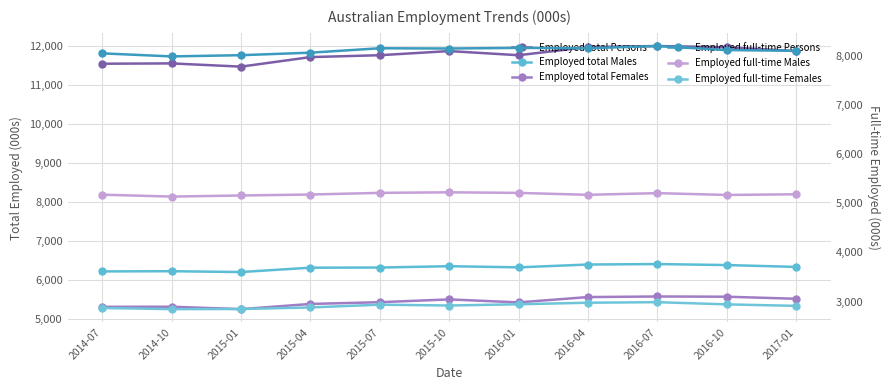

Count the number of categories in the chart.

11